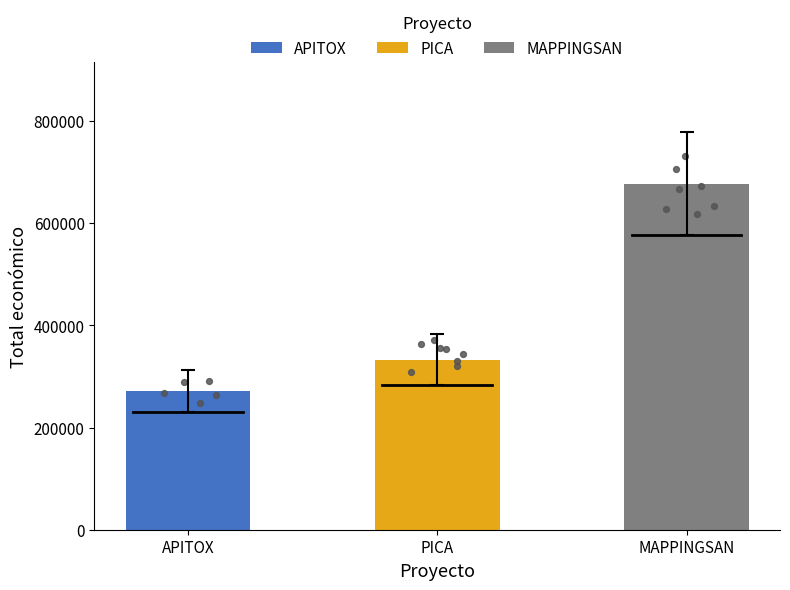

What is the change in value from PICA to MAPPINGSAN?

+292760.4